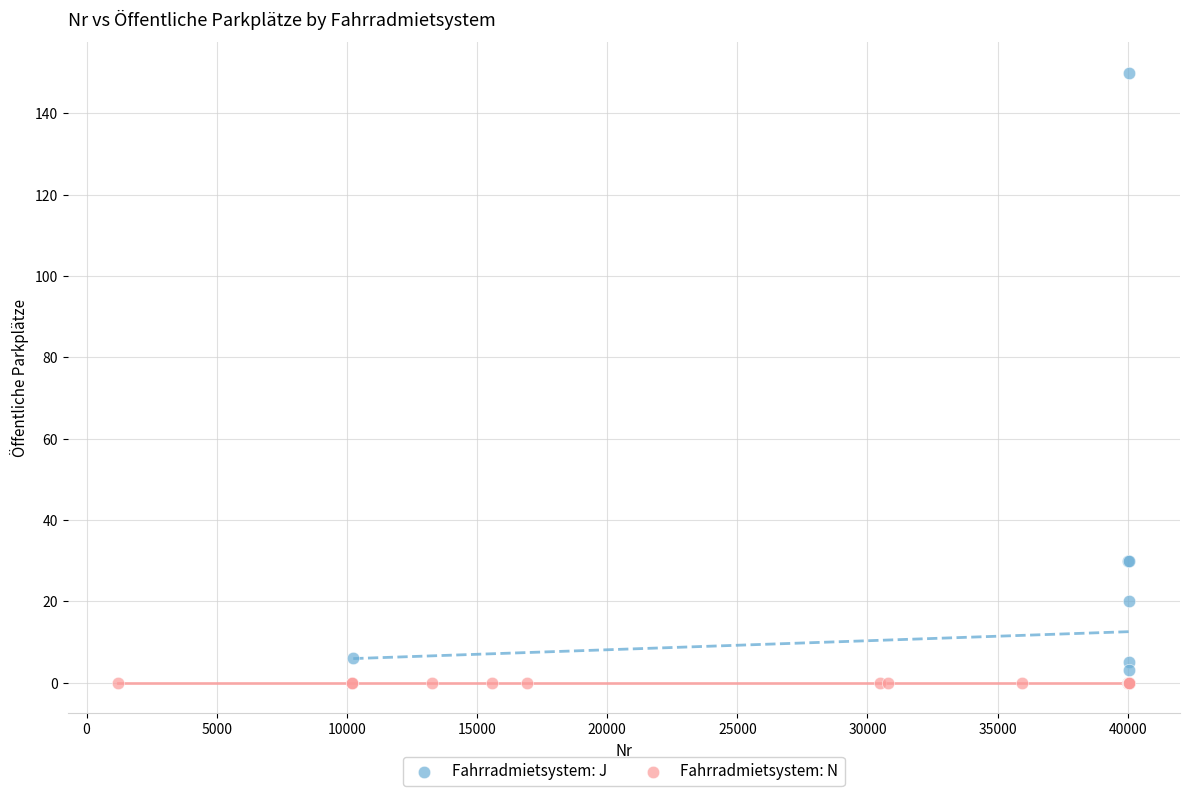

Which series reaches the maximum Y coordinate?

Fahrradmietsystem: J